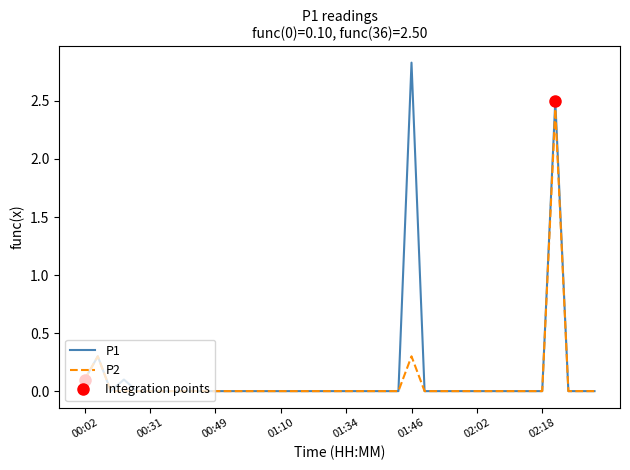

Is it true that P1 equals 0.0 at 34?

True